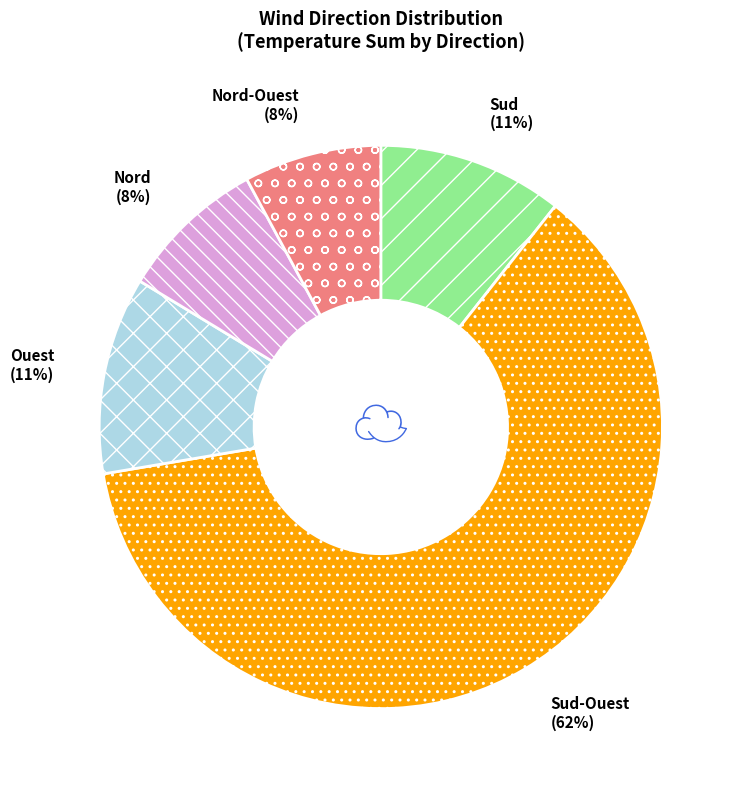

To the nearest percent, what is the combined percentage of Nord and Nord-Ouest?

16%